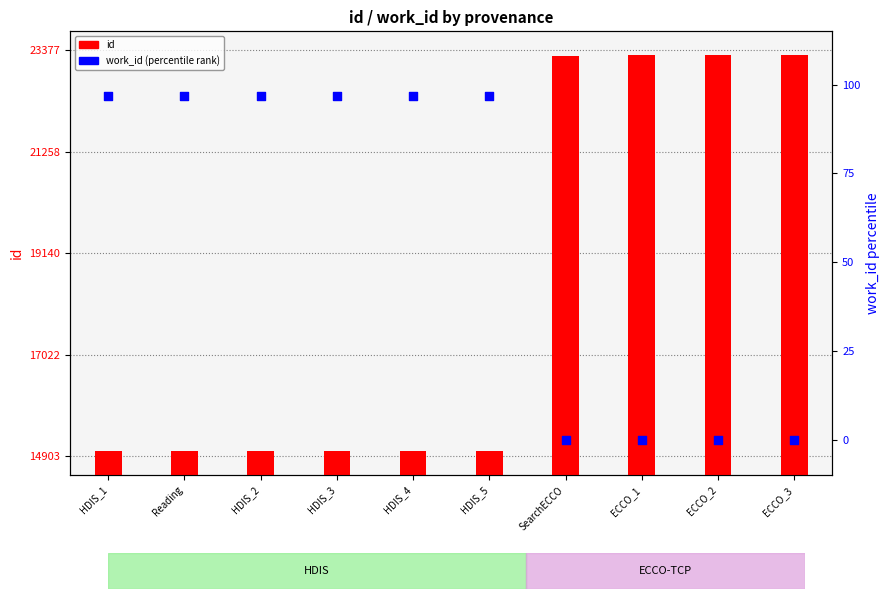

What is the total value across all series at HDIS_3?

15102.9